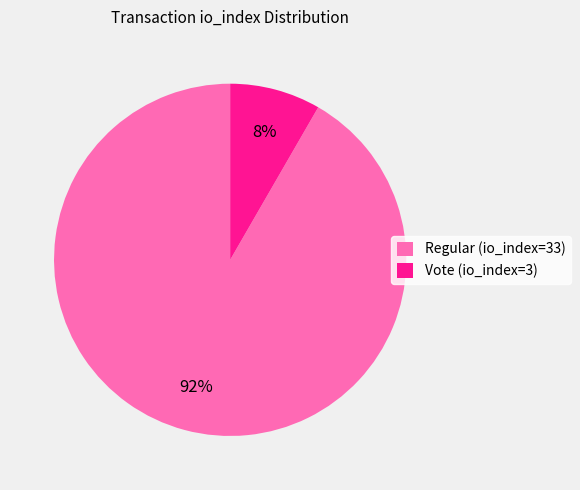

To the nearest percent, what is the average slice percentage?

50%